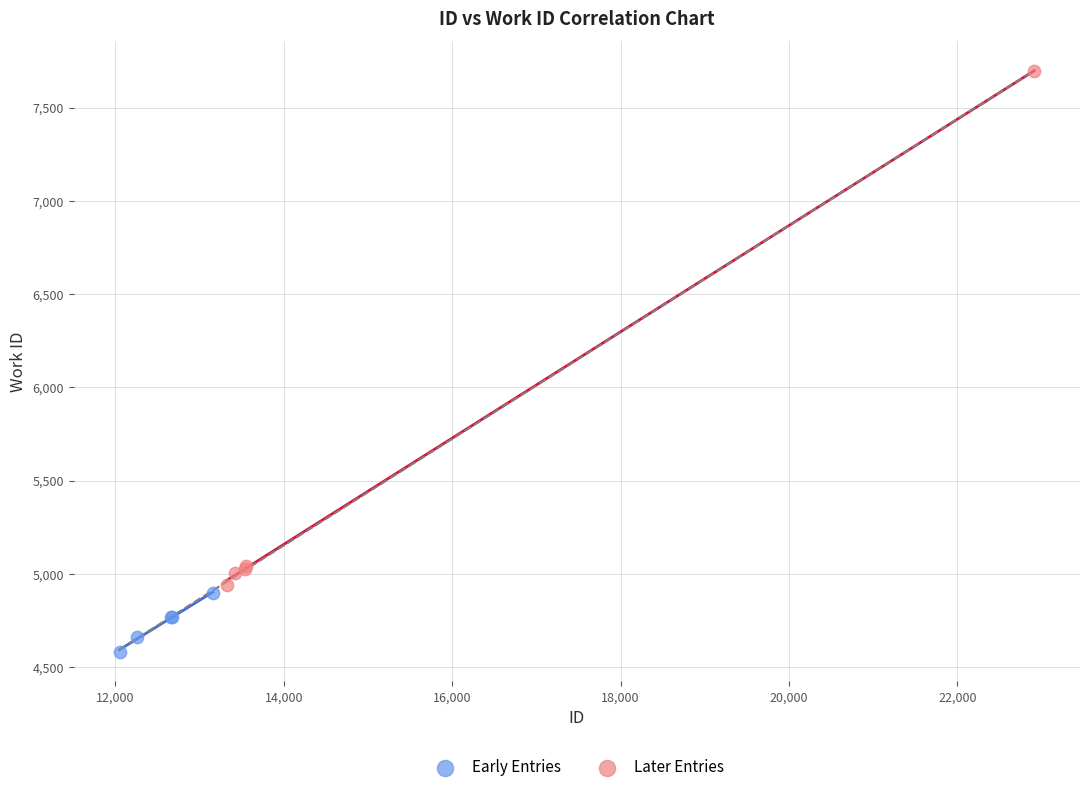

What are all the series names shown in the legend?

Early Entries, Later Entries